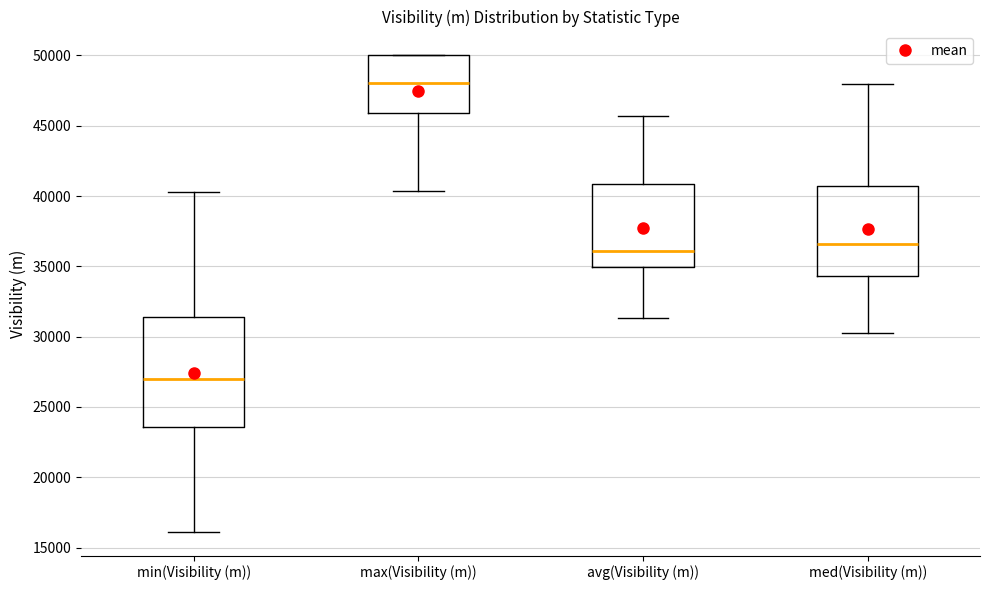

Where is the upper edge of the box for min(Visibility (m)) on the y-axis? The values are not printed on the chart, so give them approximately, as read against the axis.

31500